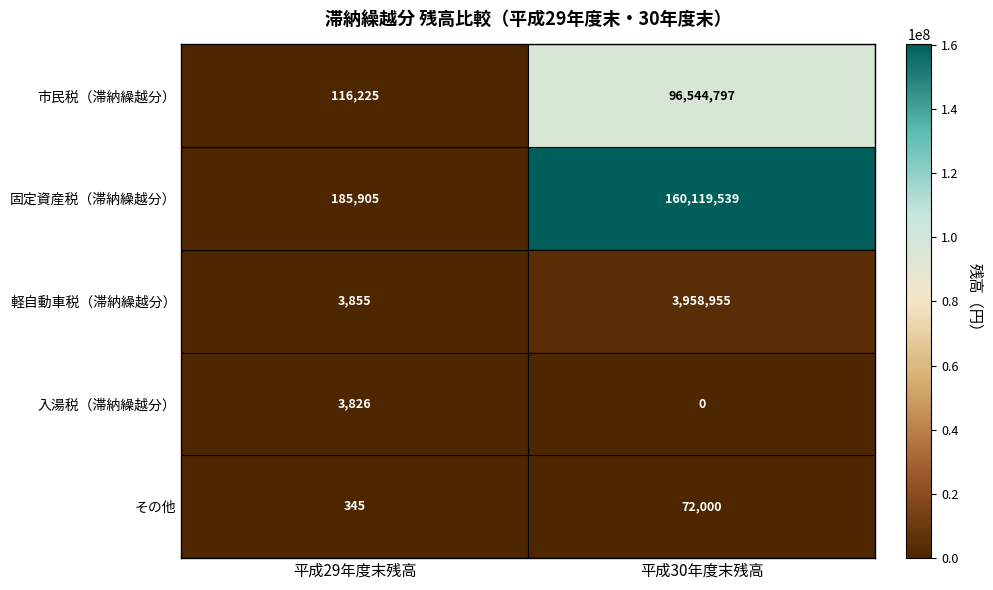

What is the approximate value of 固定資産税（滞納繰越分） at 平成30年度末残高?

160119539